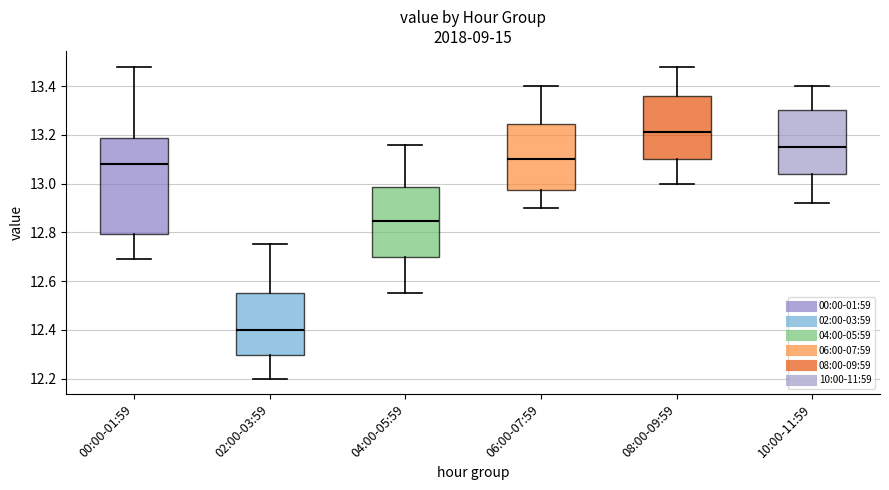

Where does the lower whisker of the box for 10:00-11:59 end on the y-axis? The values are not printed on the chart, so give them approximately, as read against the axis.

12.92